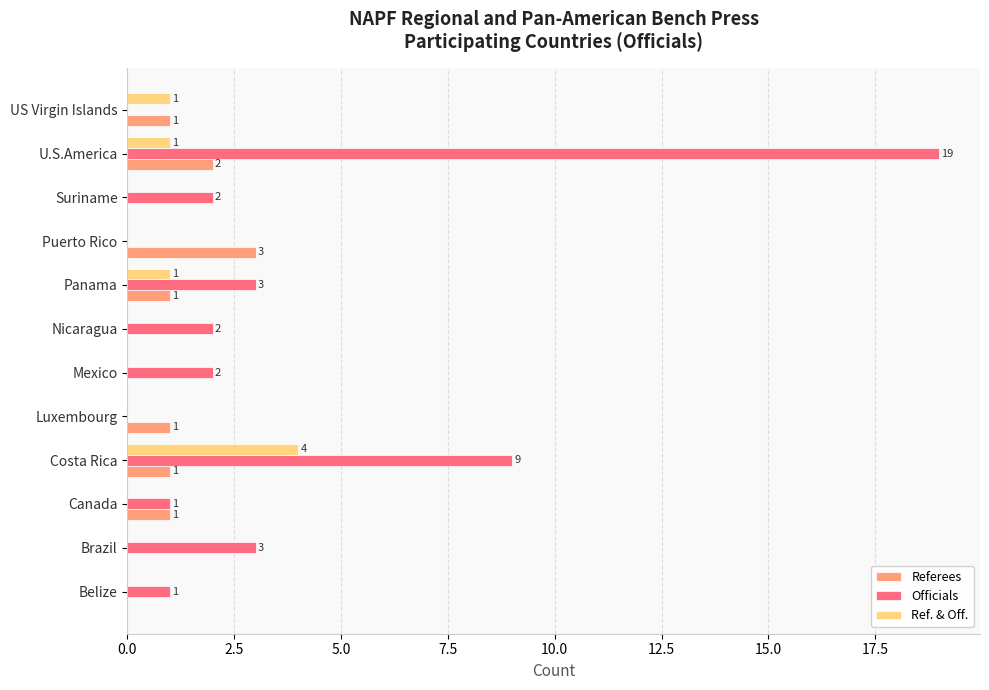

The value of Officials at Brazil is 3. True or false?

True